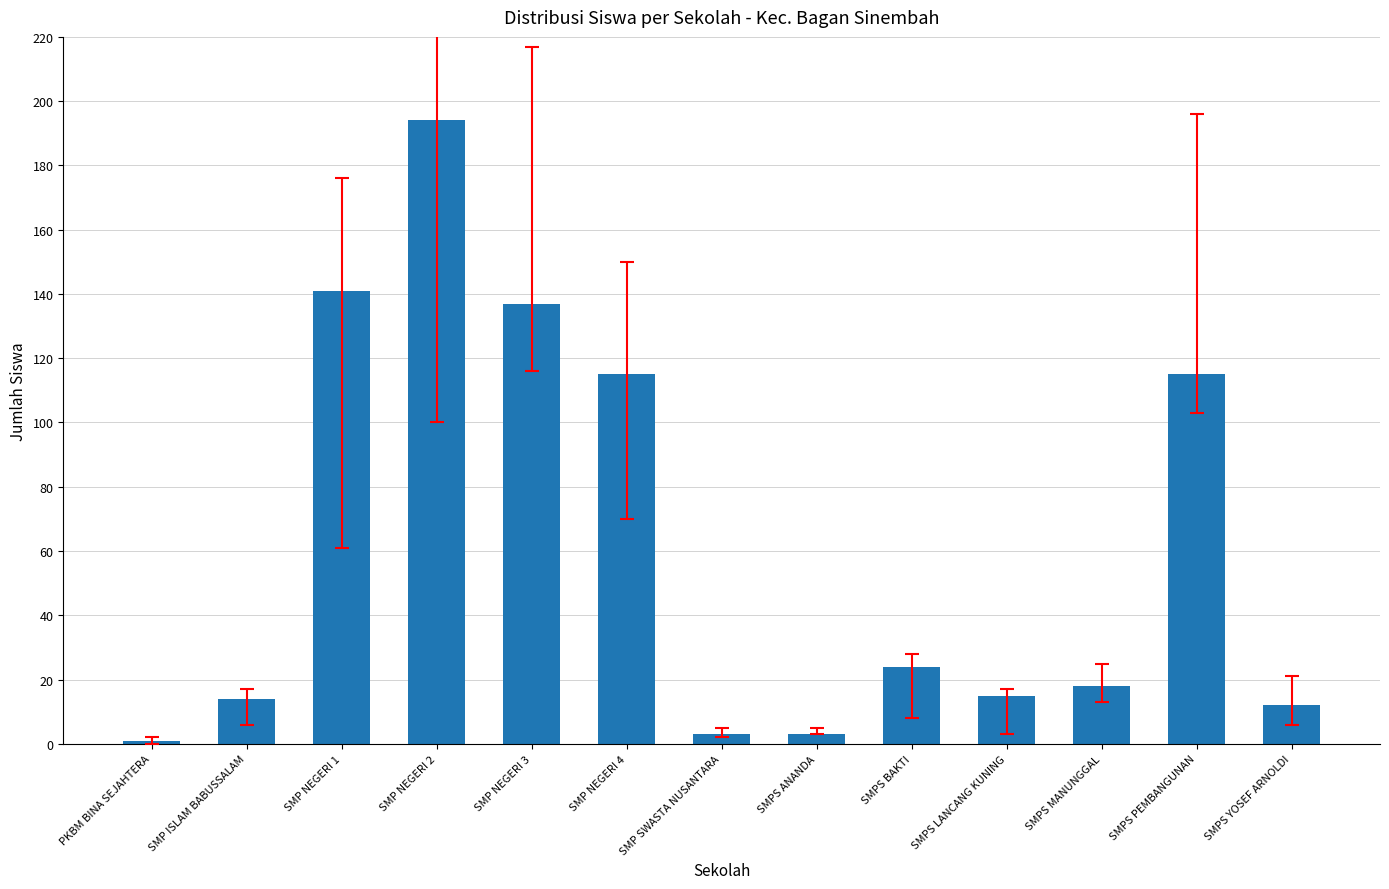

Which has a higher value, SMPS PEMBANGUNAN or PKBM BINA SEJAHTERA?

SMPS PEMBANGUNAN